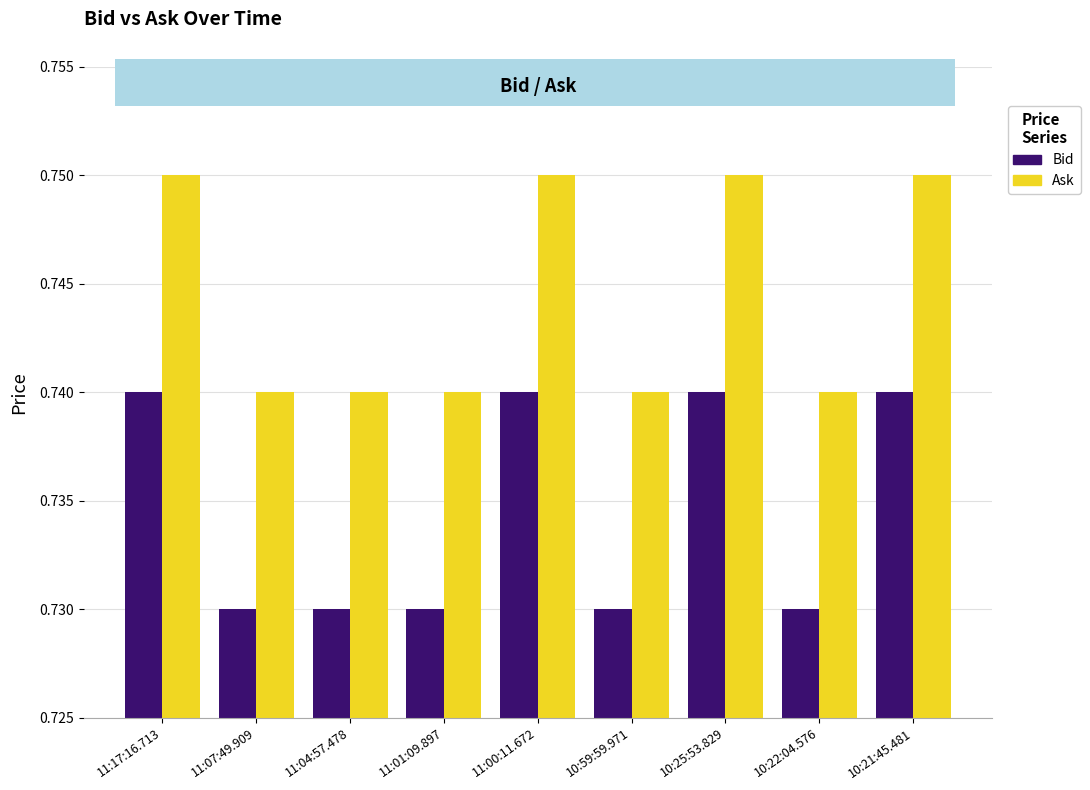

List the series in order of their overall mean, highest first.

Ask, Bid